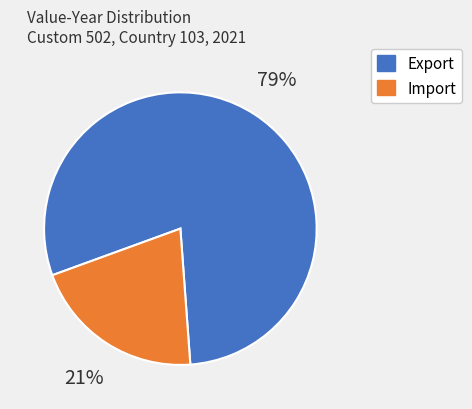

Is there a majority slice in this chart?

Yes